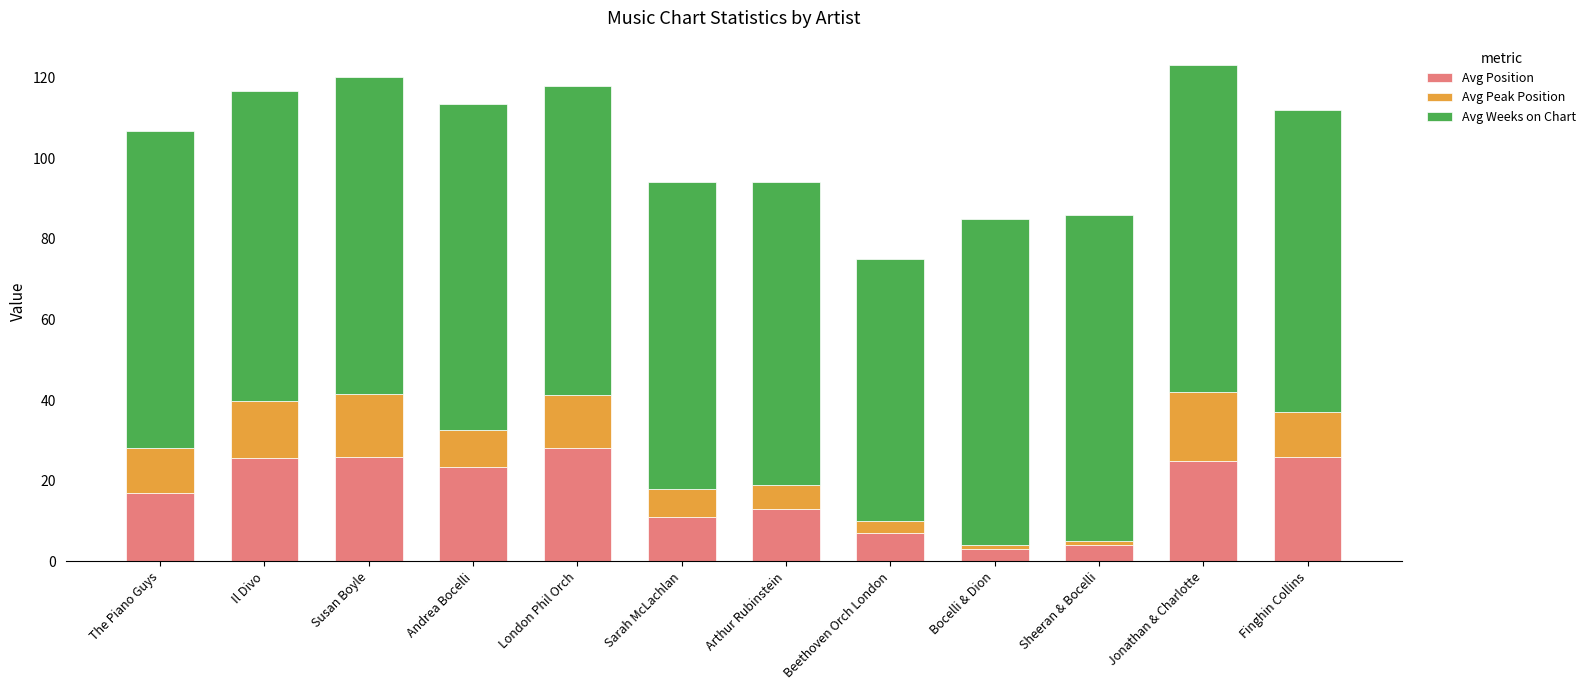

What is the difference between the second highest and minimum values in the Avg Position series?

23.0